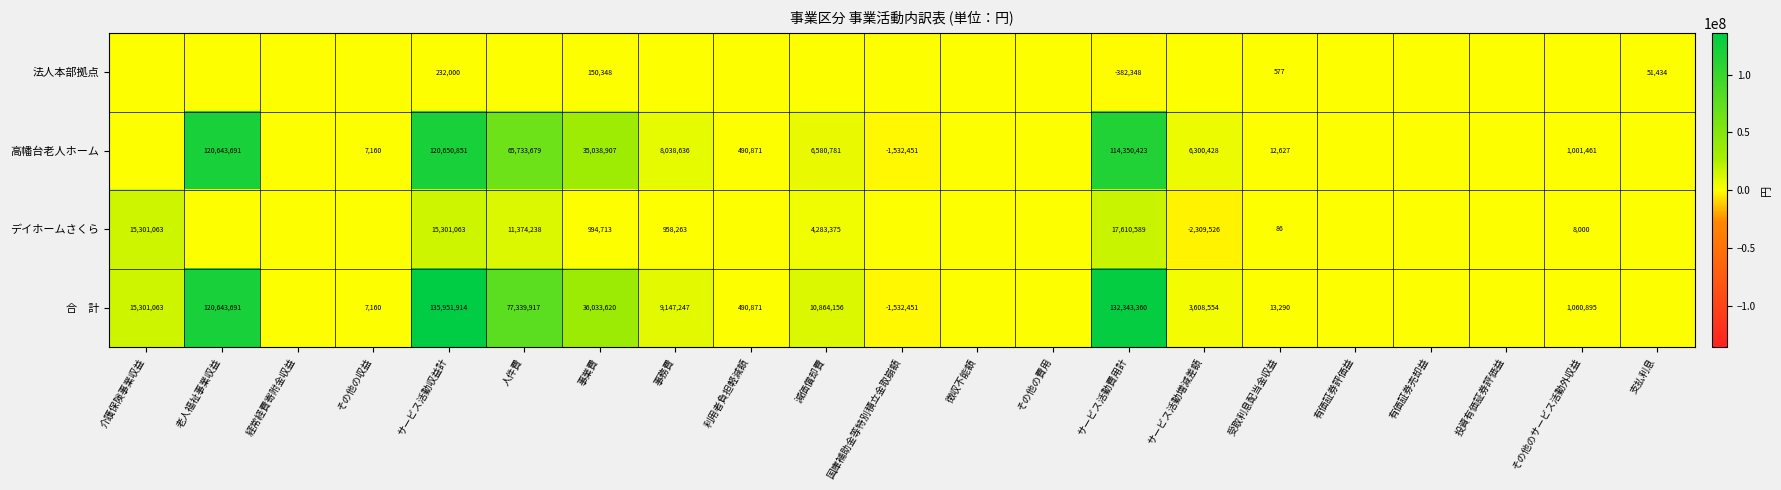

True or false: デイホームさくら has a value of 8863781 at 利用者負担軽減額.

False